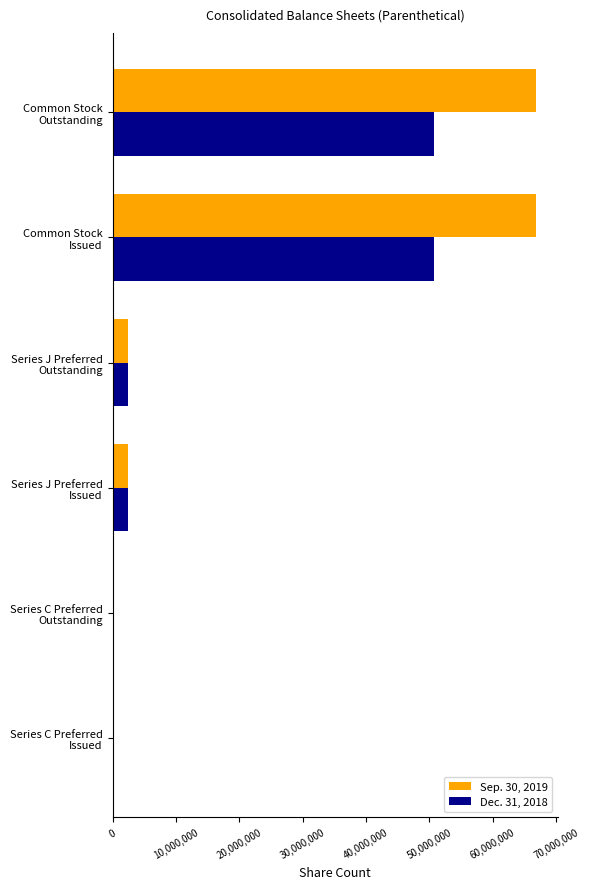

Which series has the largest total across all categories?

Sep. 30, 2019